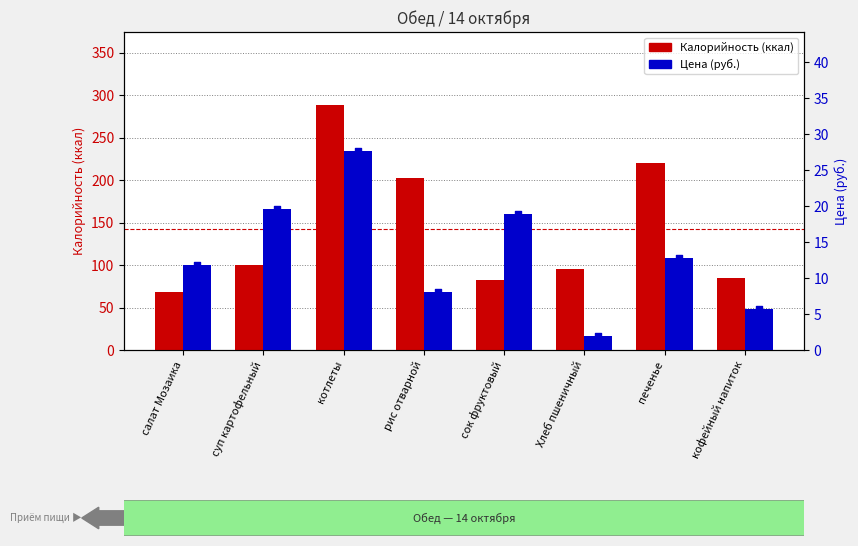

Which series contains the highest Y value?

Калорийность